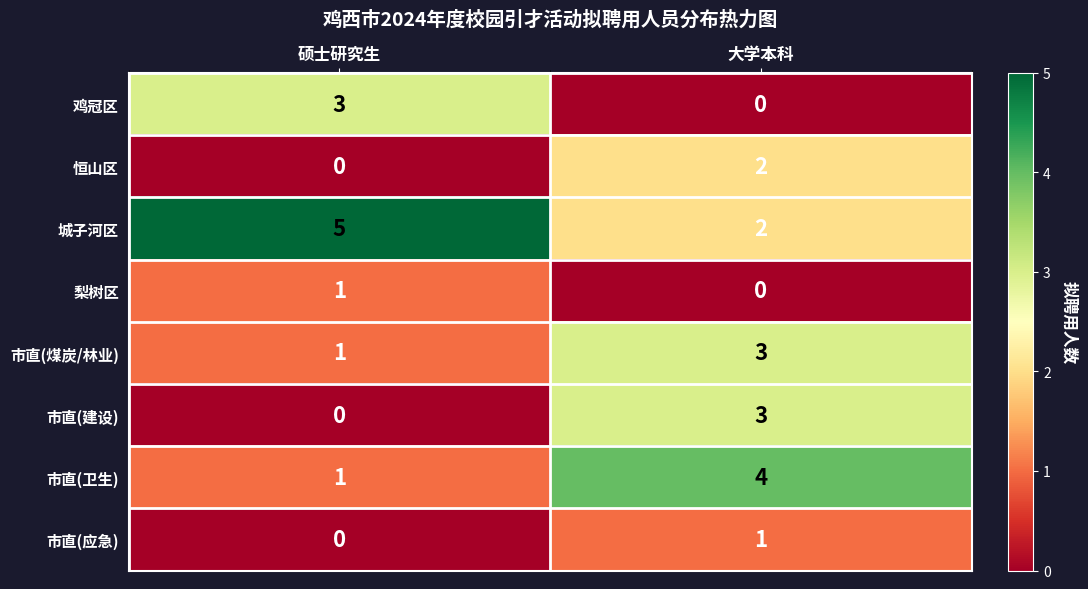

The 鸡冠区 series shows 0 at 大学本科. True or false?

True